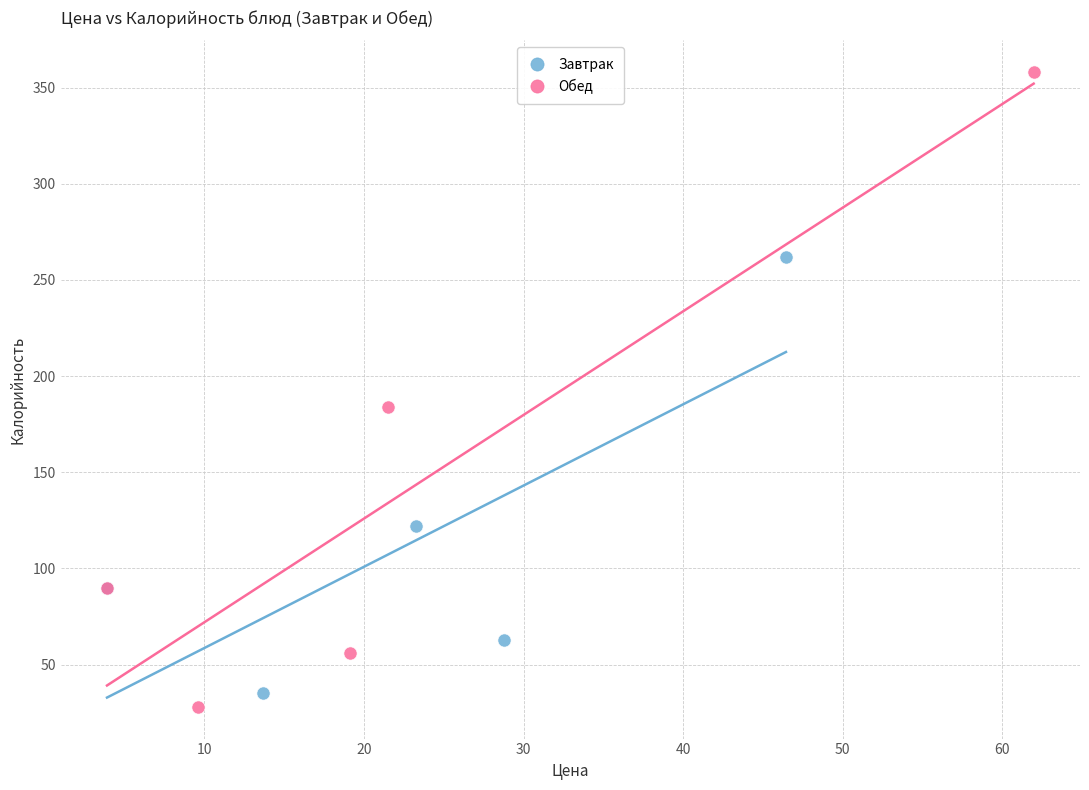

Which series has the widest spread of Y values?

Обед